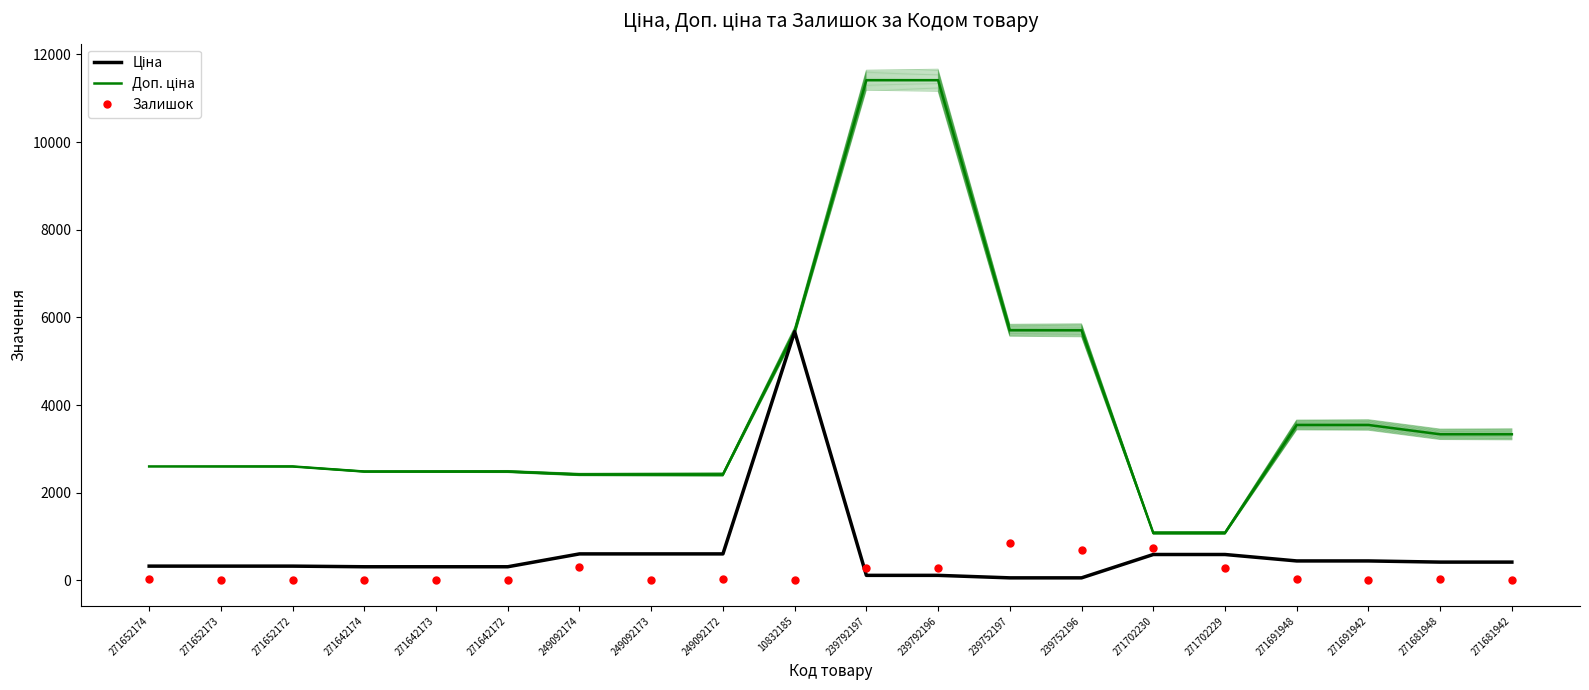

What is the total value across all series at 239752196?

6460.1